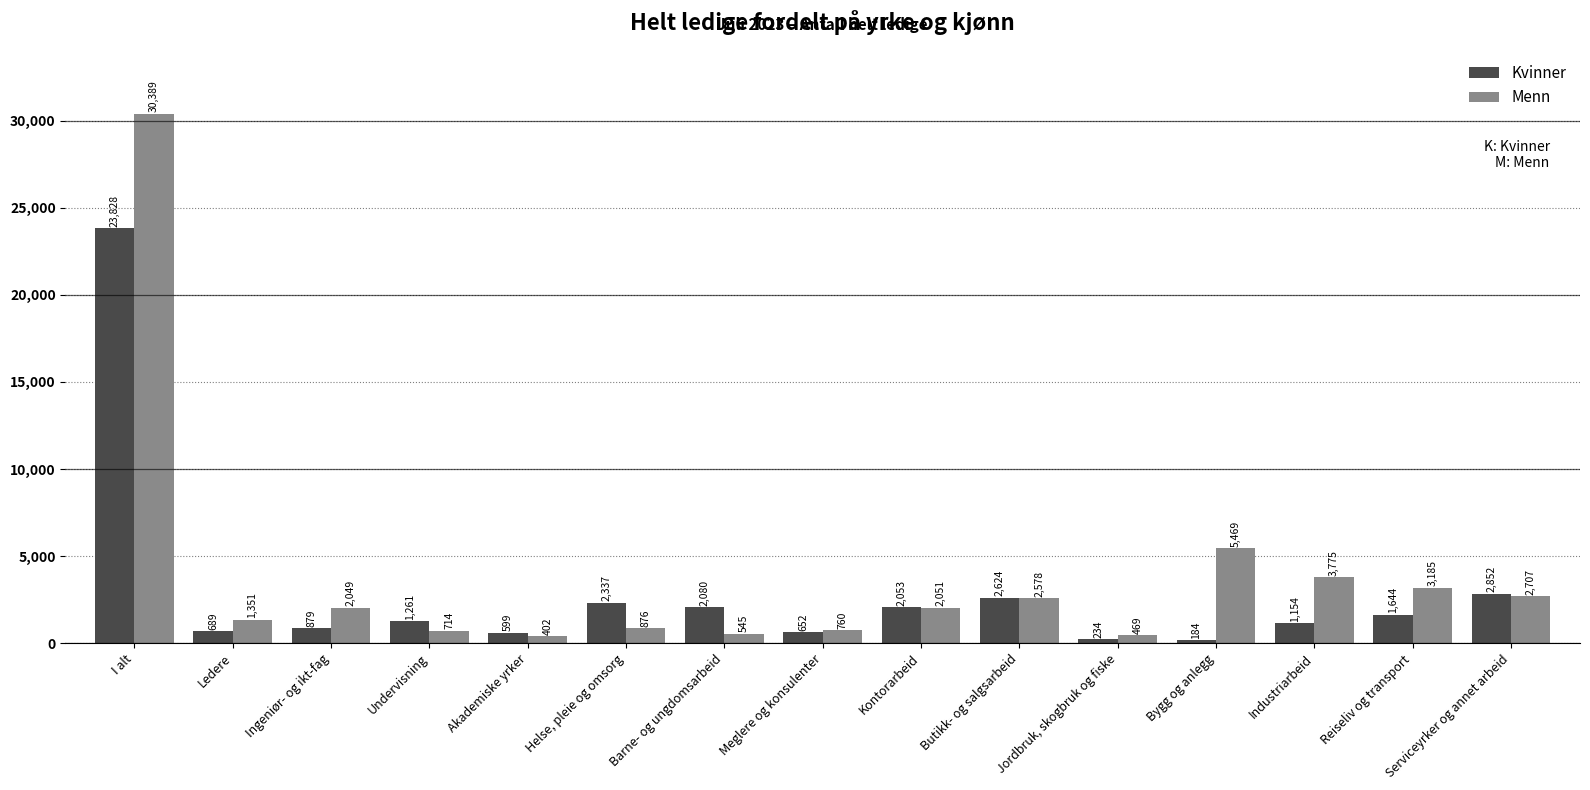

How many groups of bars are there?

15